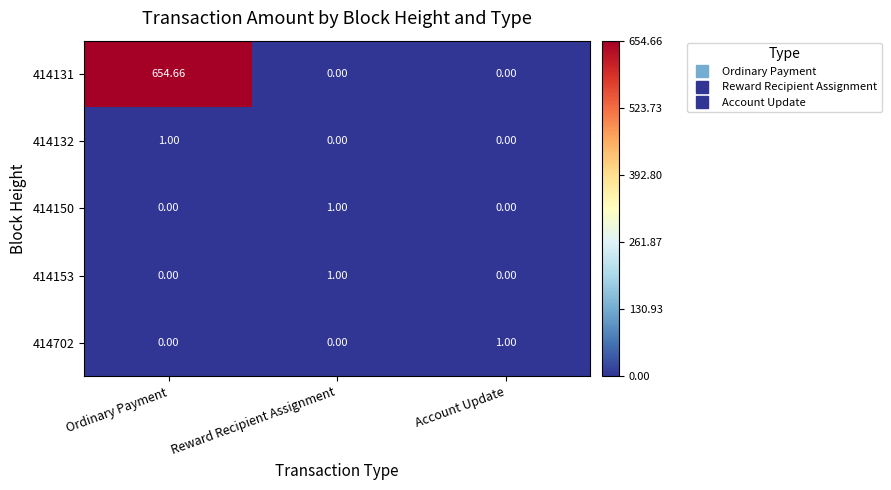

Count the number of data series in this chart.

5